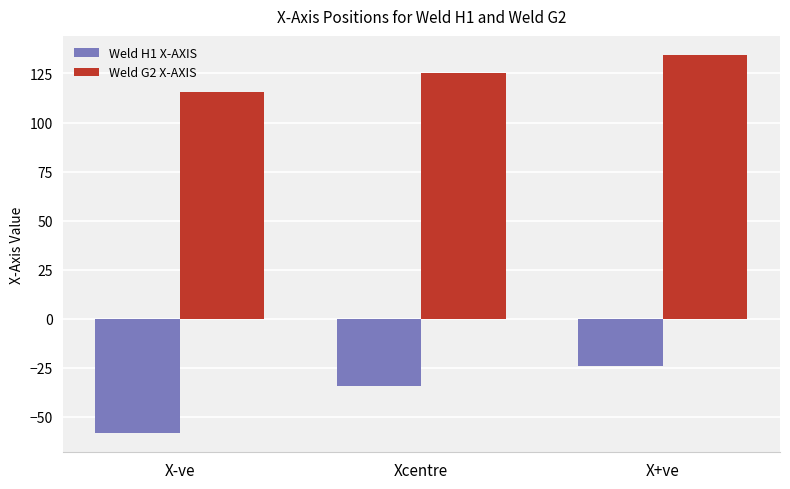

Which series has the largest range (max minus min)?

Weld H1 X-AXIS